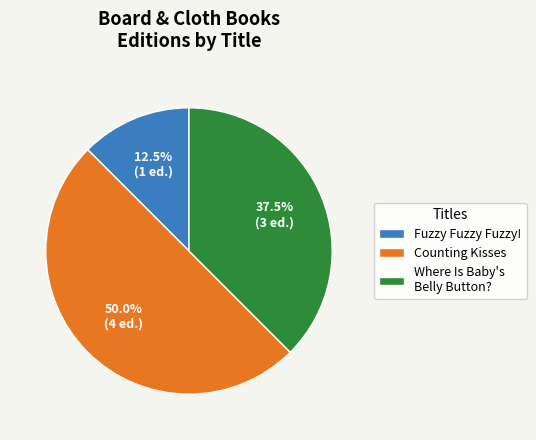

Is Where Is Baby's Belly Button? the majority of the pie?

No